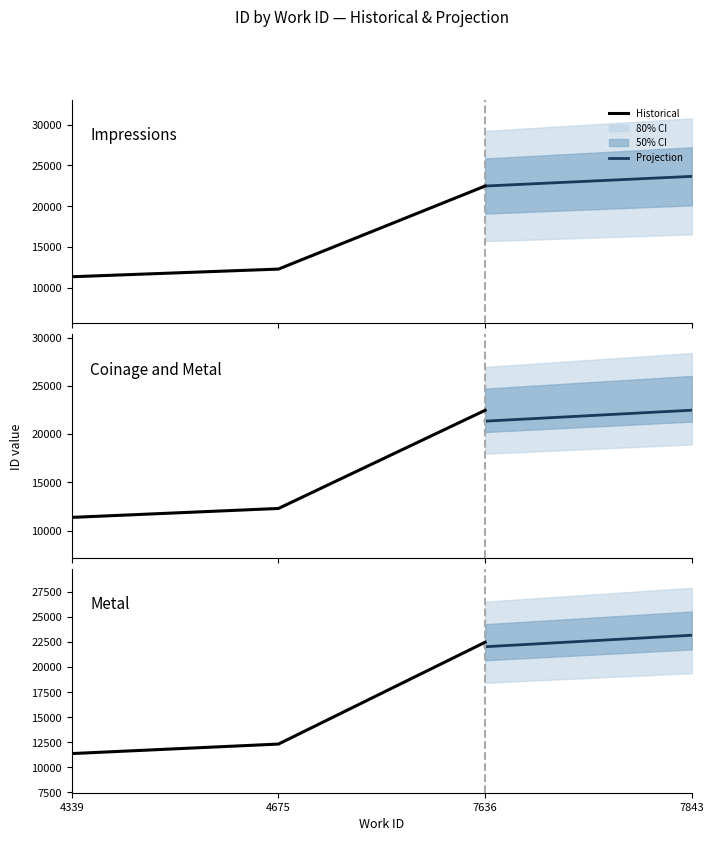

What is the sum of the values at 7636 and 4675?

34799